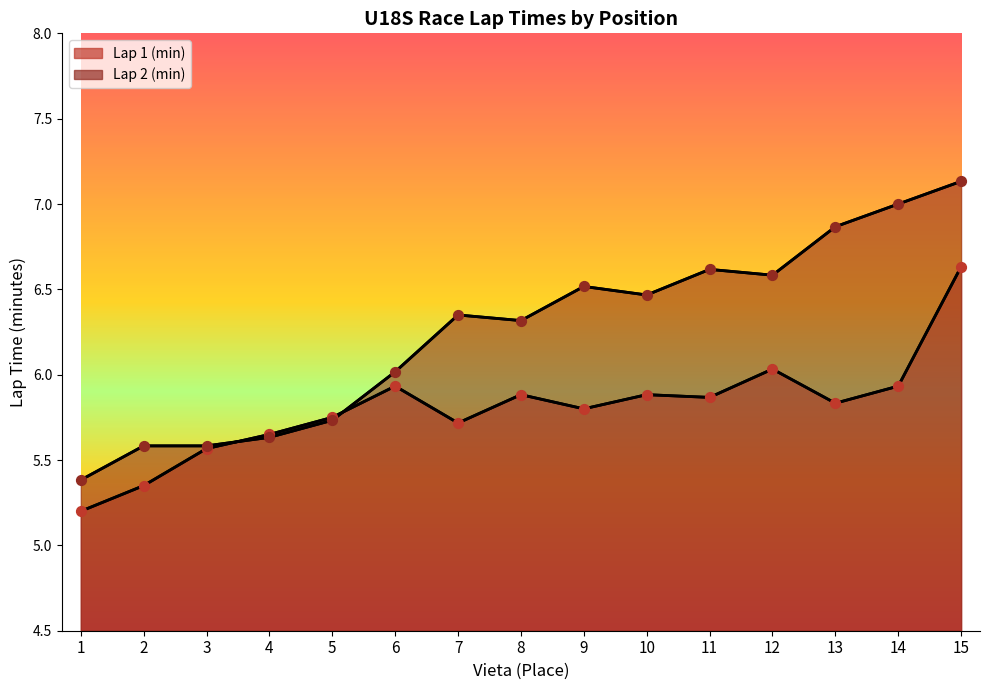

What is the total value across all series at 10?

12.3